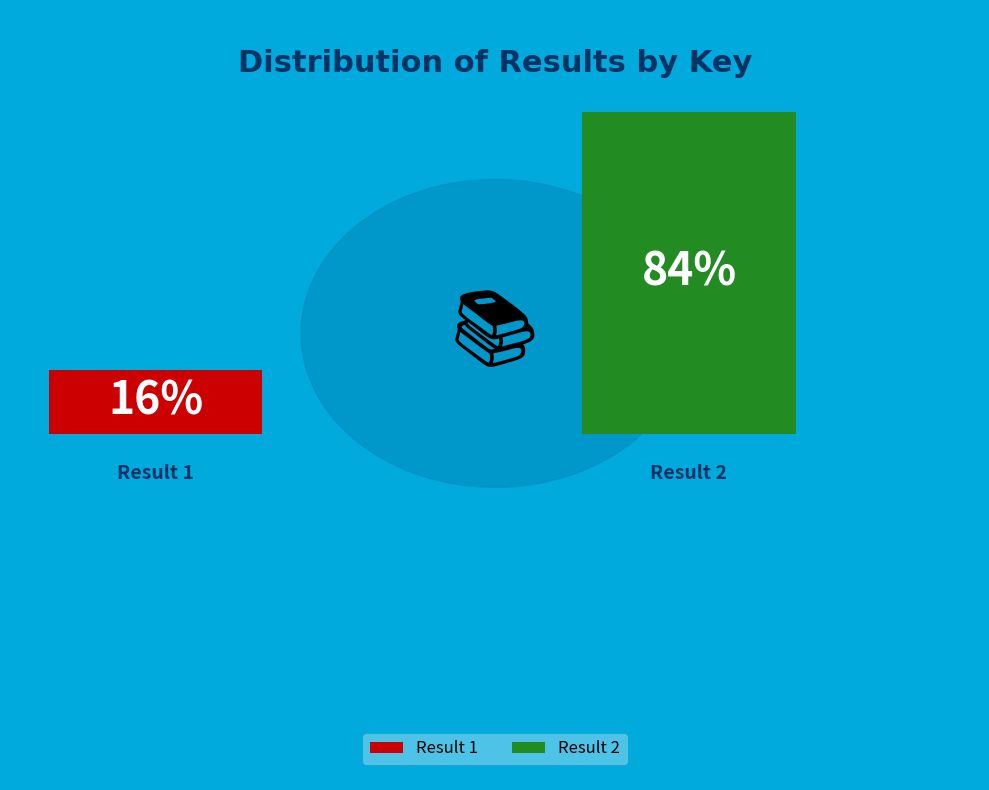

What is the smallest slice in the pie chart?

Result 1 (Key: 79239581)